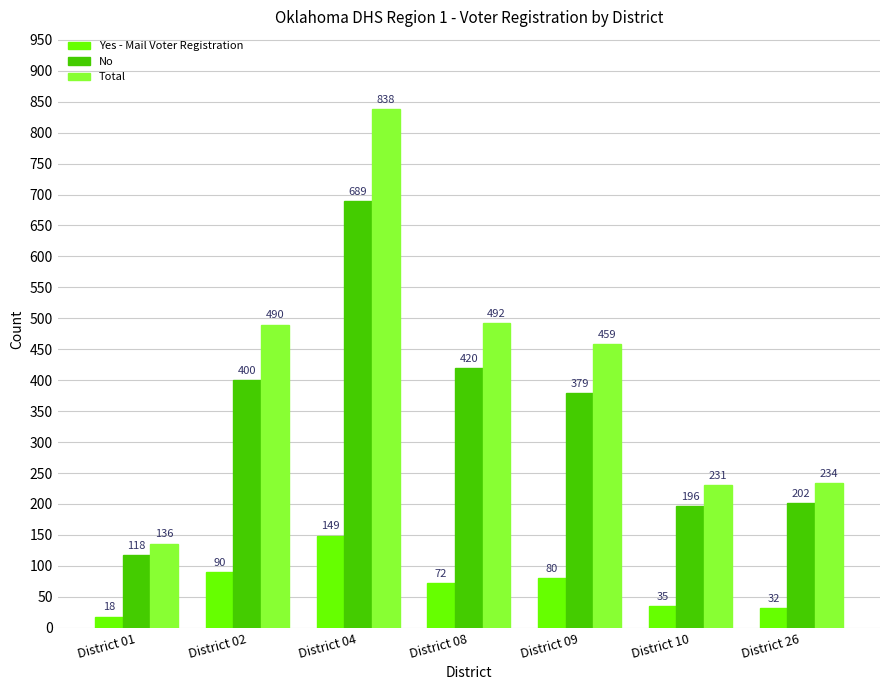

Rank the series at District 26 from lowest to highest value.

Yes - Mail Voter Registration, No, Total